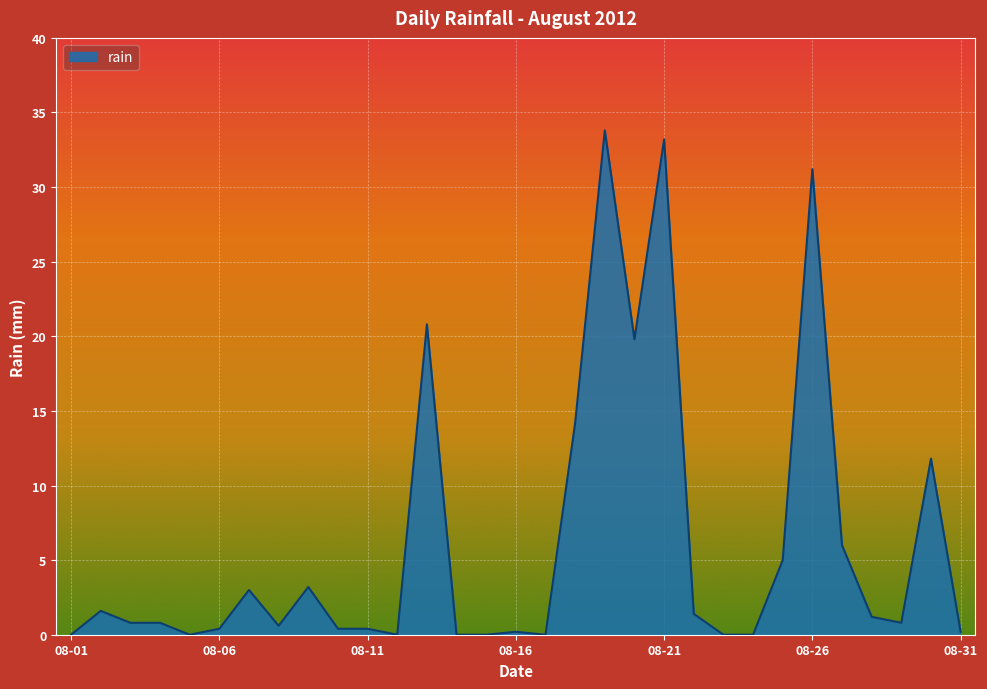

What is the greatest value displayed?

33.8